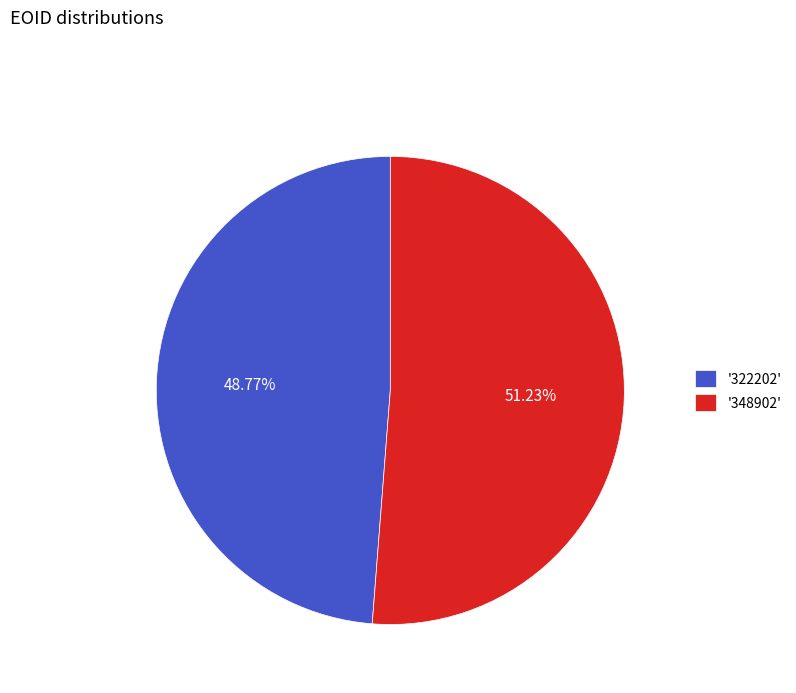

How many slices are in this pie chart?

2